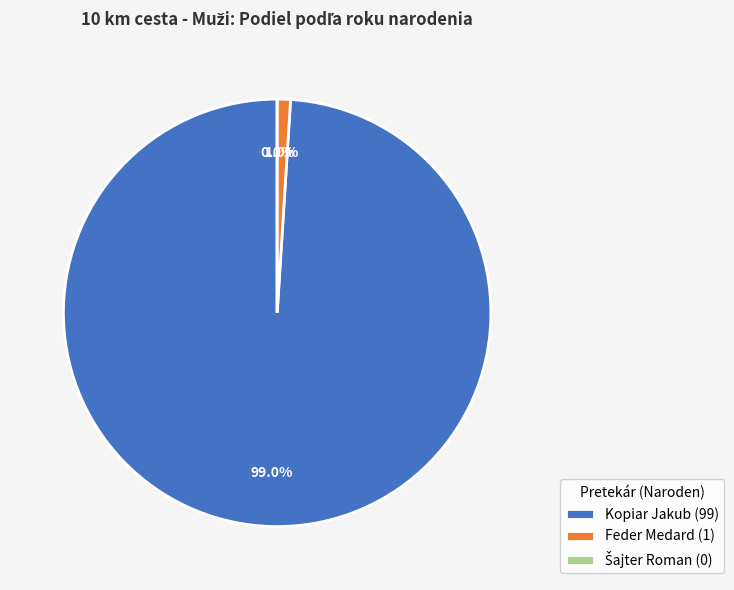

Is Kopiar Jakub the majority of the pie?

Yes